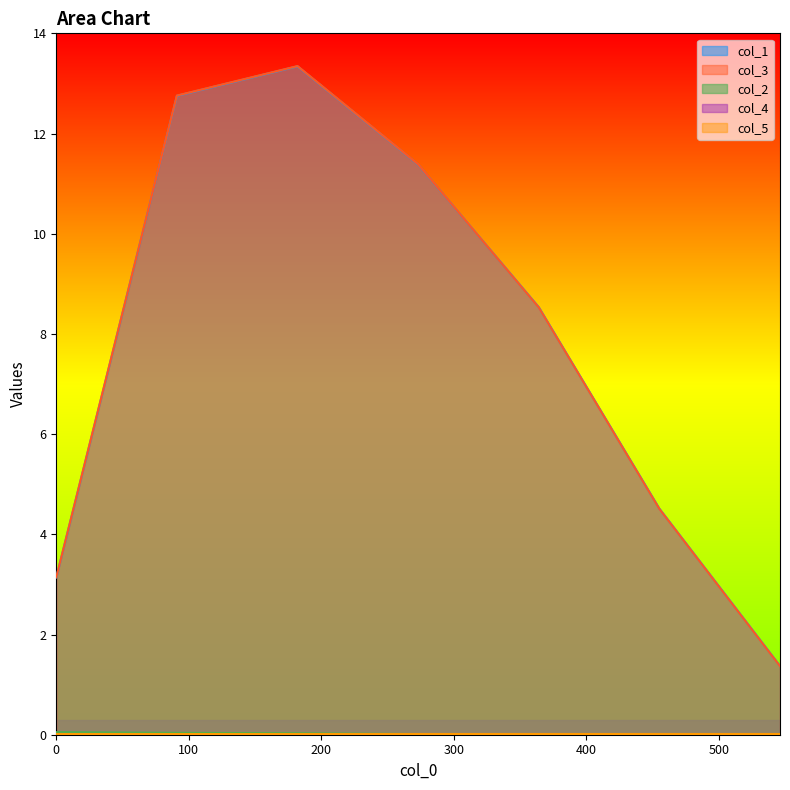

The value of col_3 at 273 is 11.4. True or false?

True